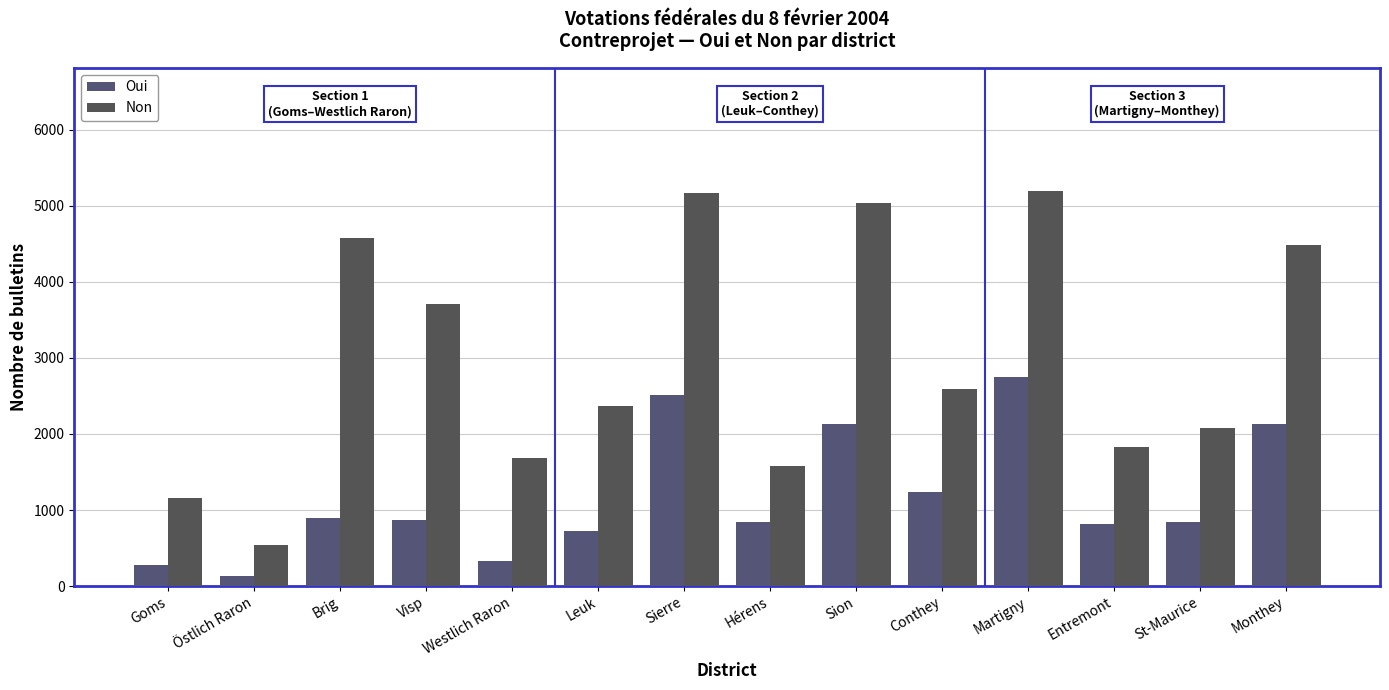

What is the sum of all Oui values?

16494